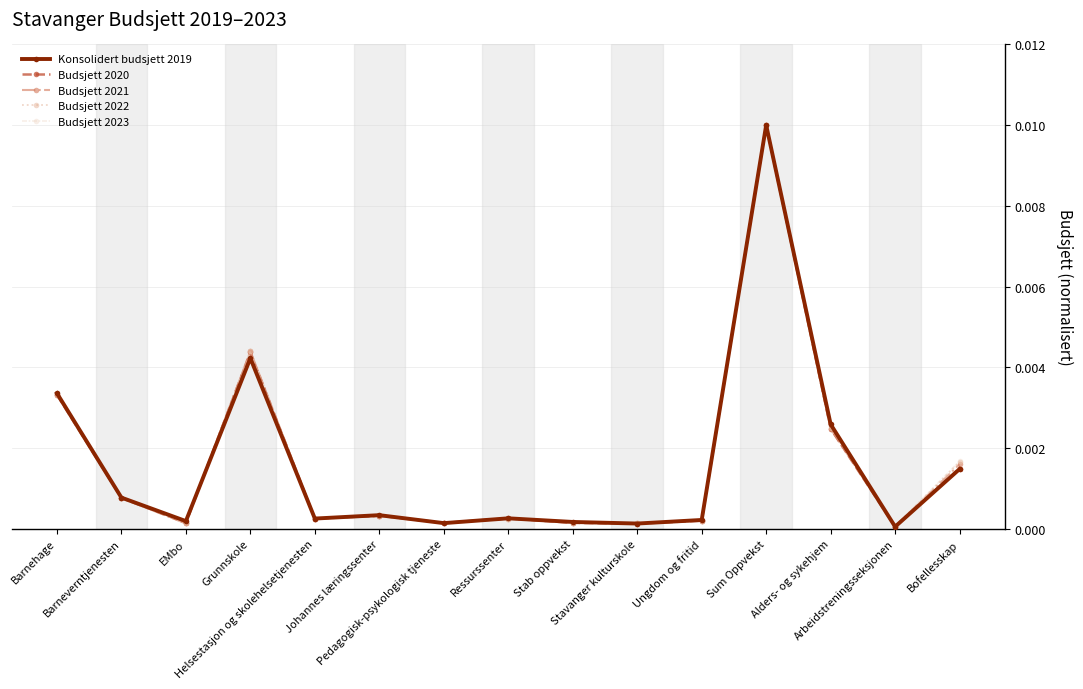

Which series changed the most between Helsestasjon og skolehelsetjenesten and Arbeidstreningsseksjonen?

Konsolidert budsjett 2019